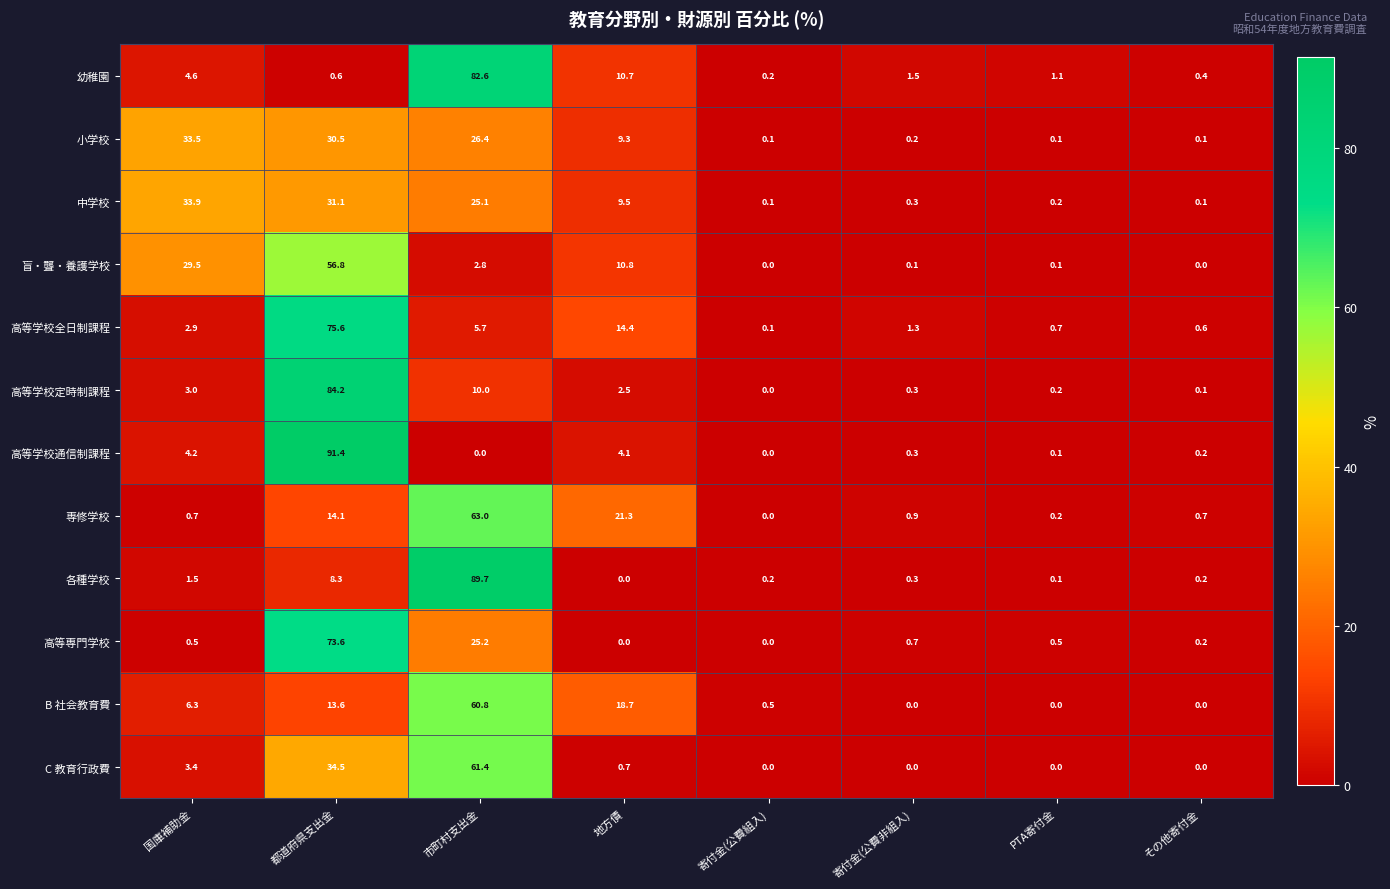

How many data points in 高等学校定時制課程 are less than 2?

4